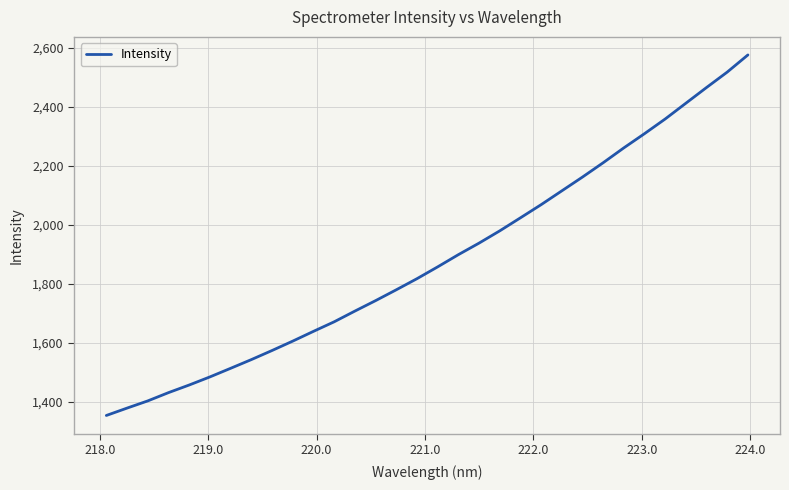

What is the minimum value shown in the chart?

1353.9